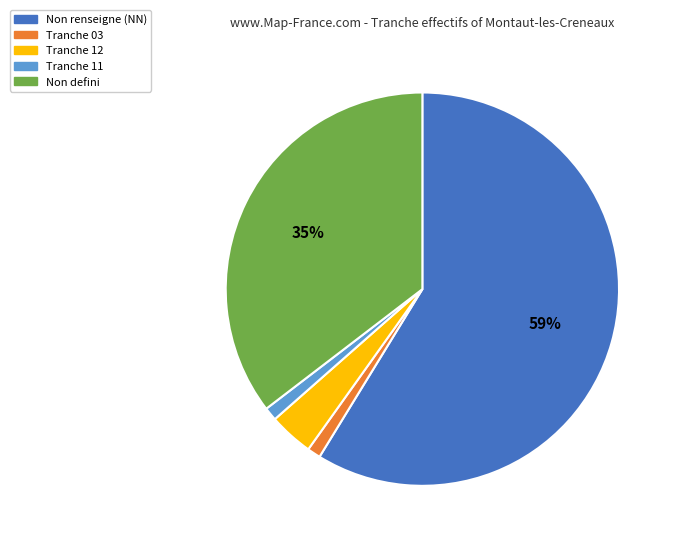

To the nearest percent, what is the average slice percentage?

20%